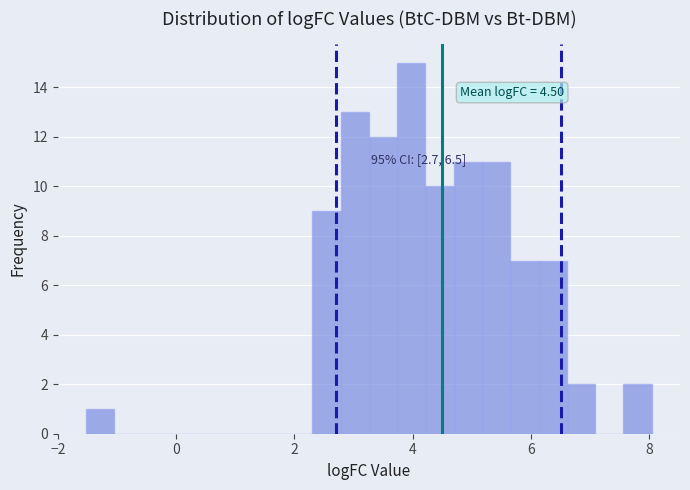

Around what value on the x-axis is the tallest bar? Give the approximate position of its centre, as read against the axis.

4.0